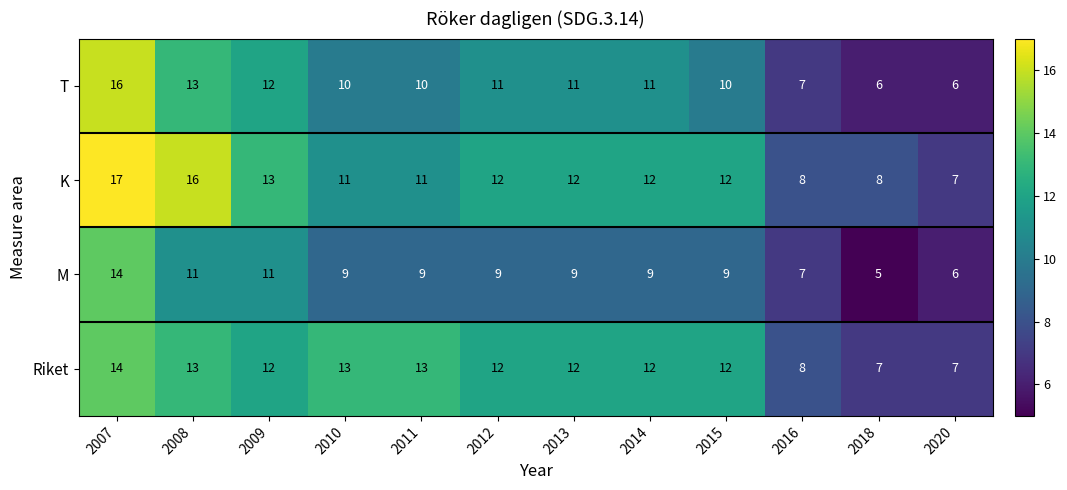

Which category has the lowest value across all series?

2018